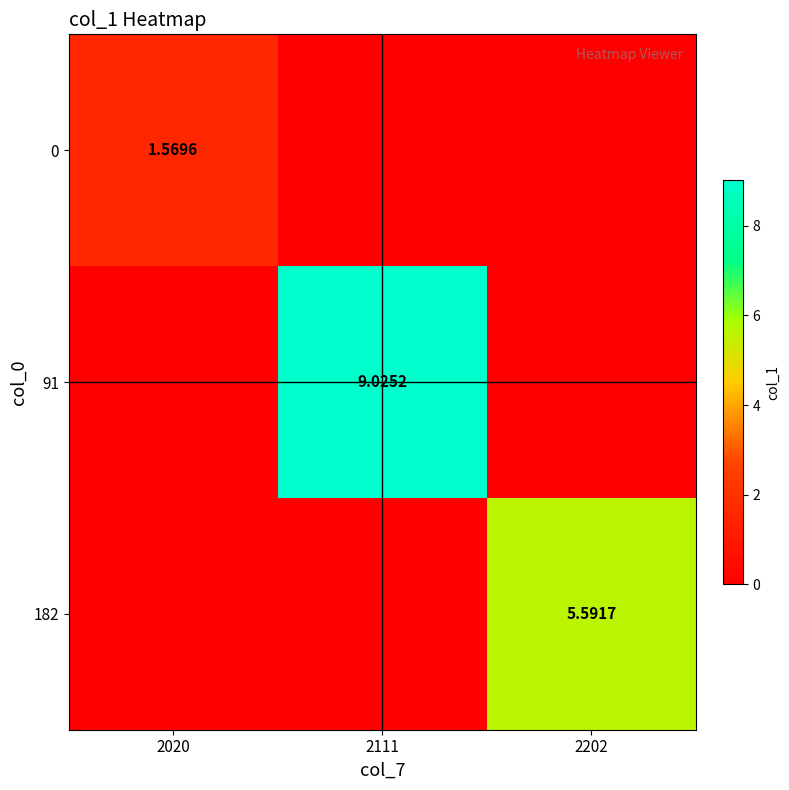

At how many categories does at least one series exceed 8?

1